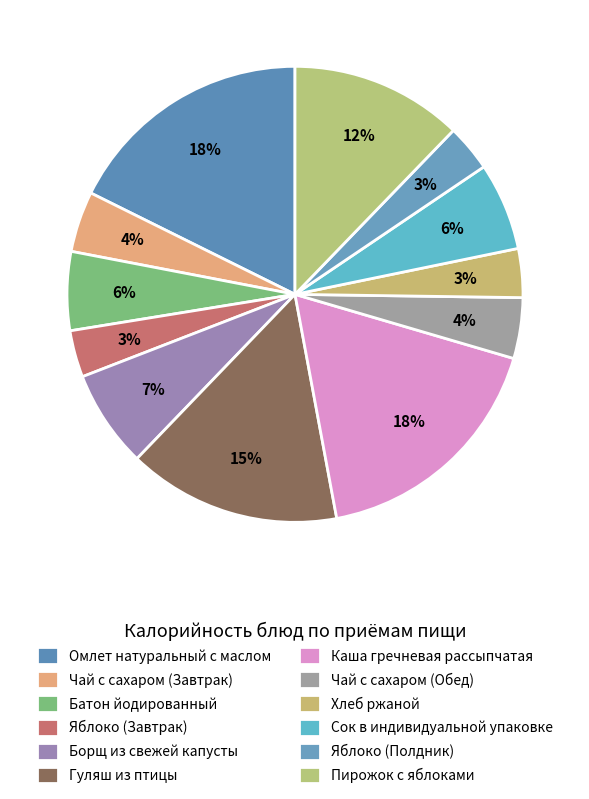

Between Батон йодированный and Хлеб ржаной, which is larger?

Батон йодированный